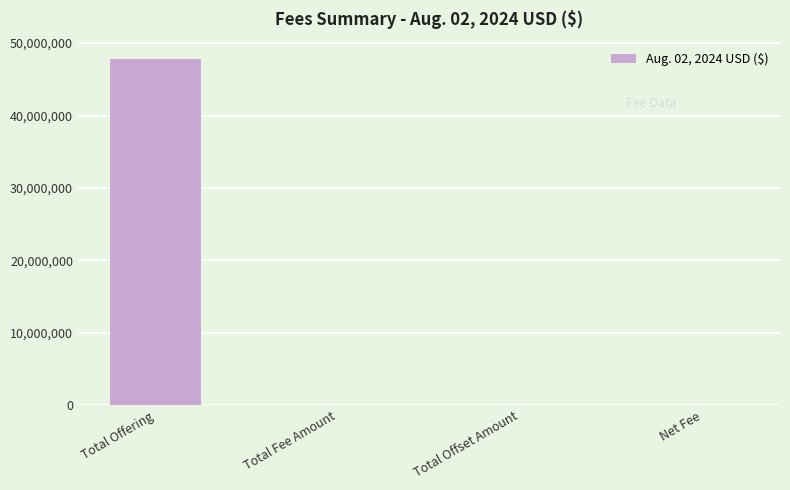

What value does the data have at Total Offering?

47810000.0